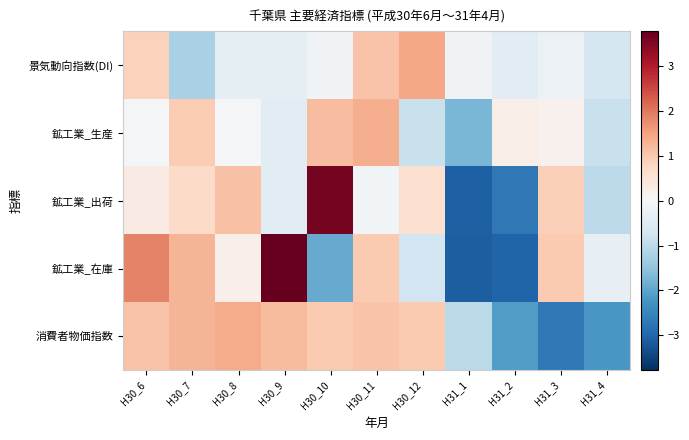

At H30_11, list the series in order from largest to smallest.

鉱工業_生産, 消費者物価指数, 景気動向指数(DI), 鉱工業_在庫, 鉱工業_出荷